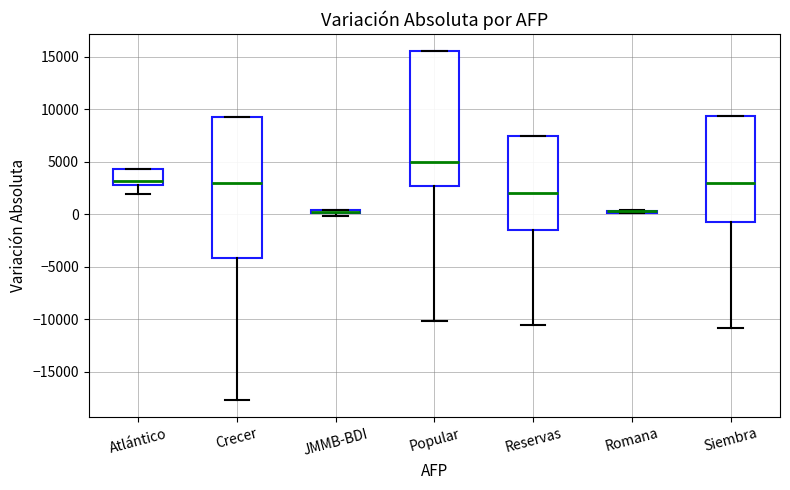

Which box is the tallest, from its lower edge to its upper edge?

Crecer